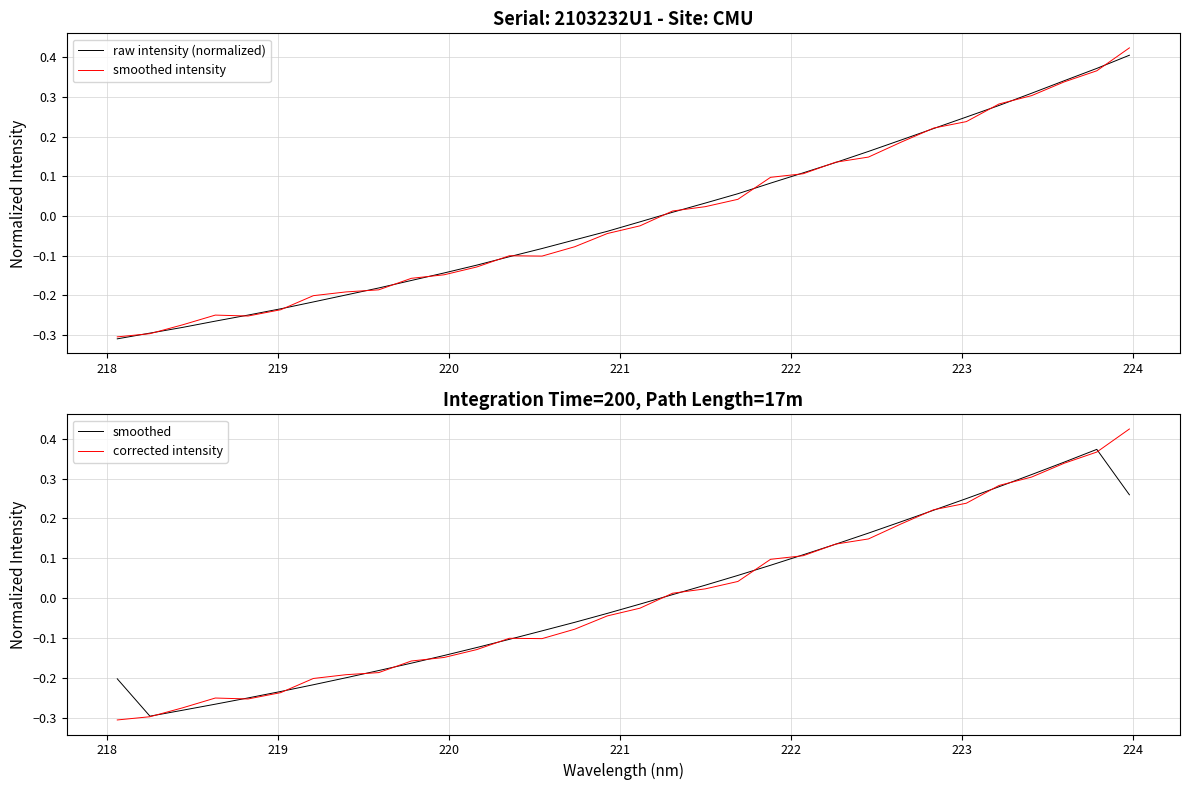

True or false: raw intensity (normalized) and corrected intensity intersect in this chart.

True